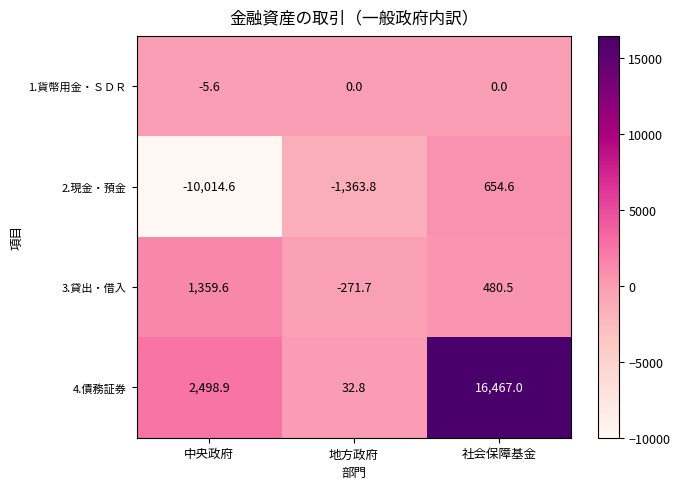

Which series has the largest range (max minus min)?

4.債務証券